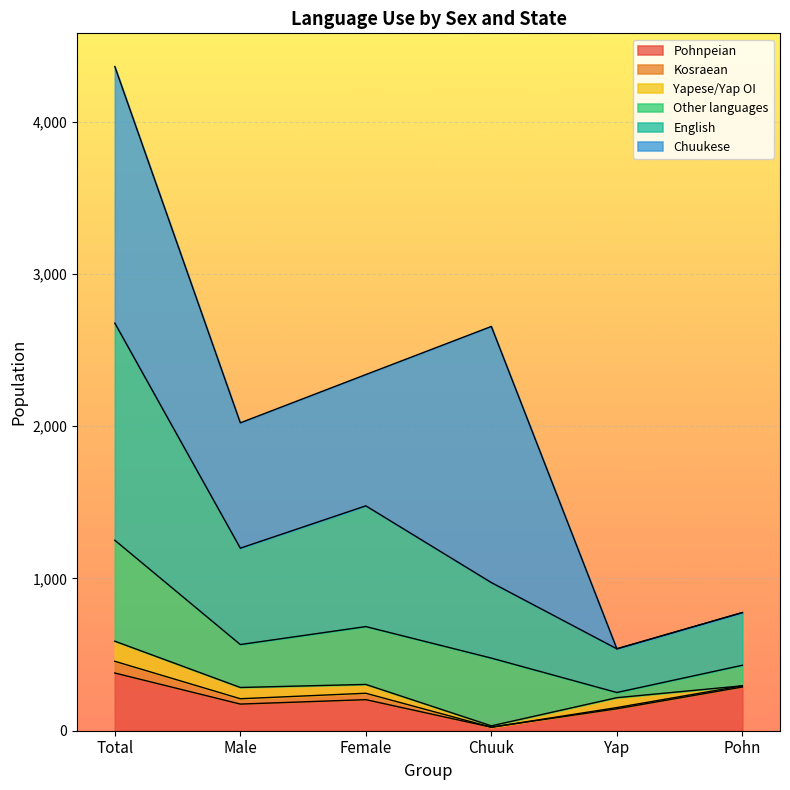

True or false: Pohnpeian and English intersect in this chart.

False